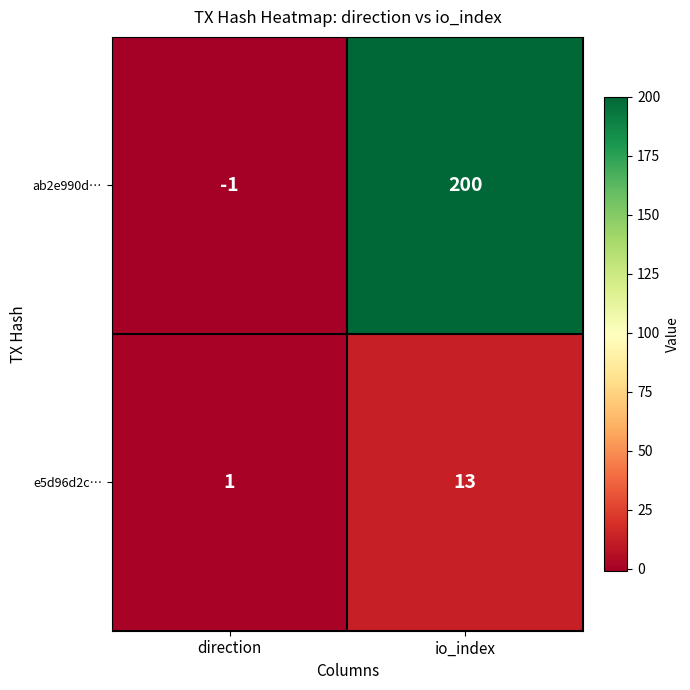

What is the difference between the maximum and minimum values in the e5d96d2c… series?

12